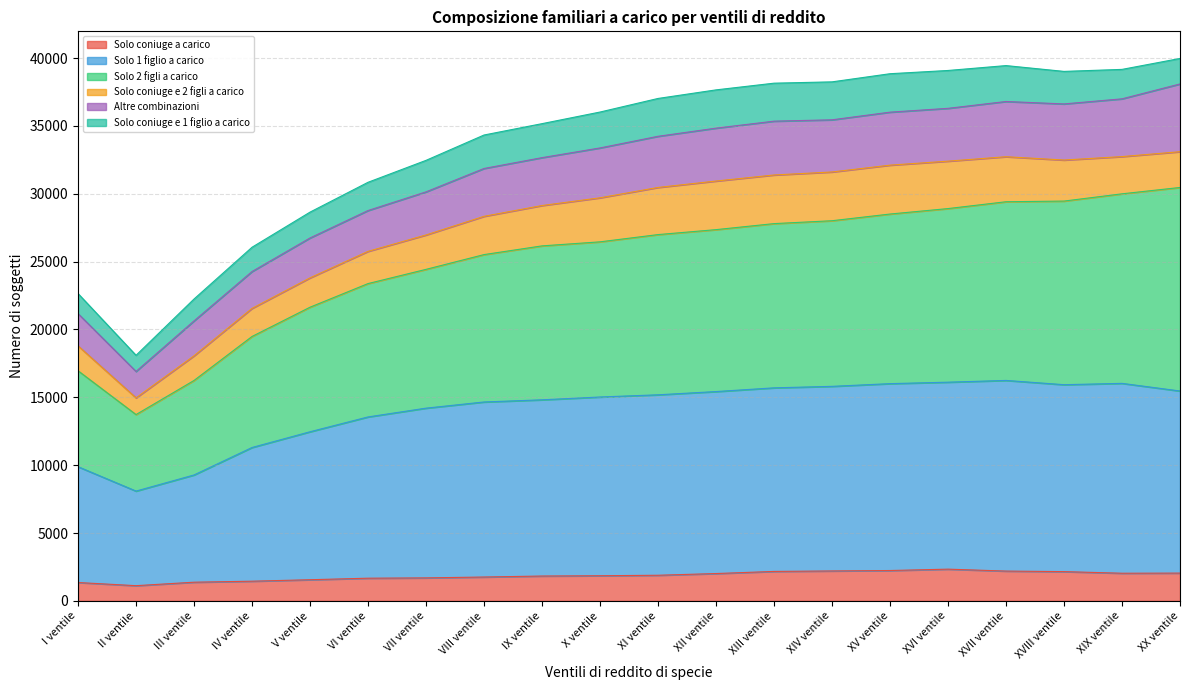

What is the total value across all series at I ventile?

22649